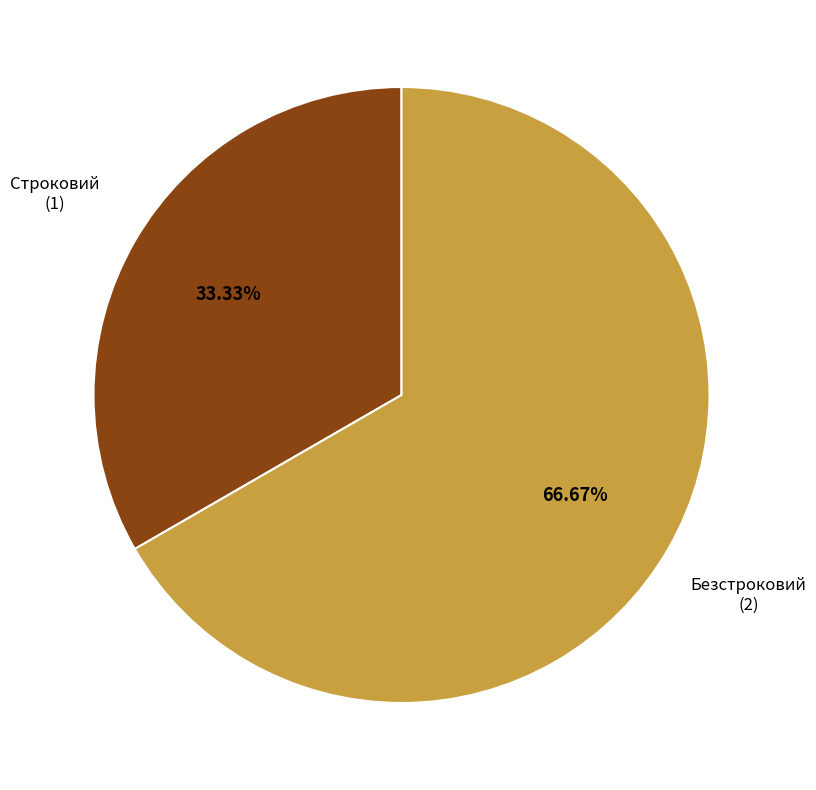

To the nearest percent, what is the average slice percentage?

50%